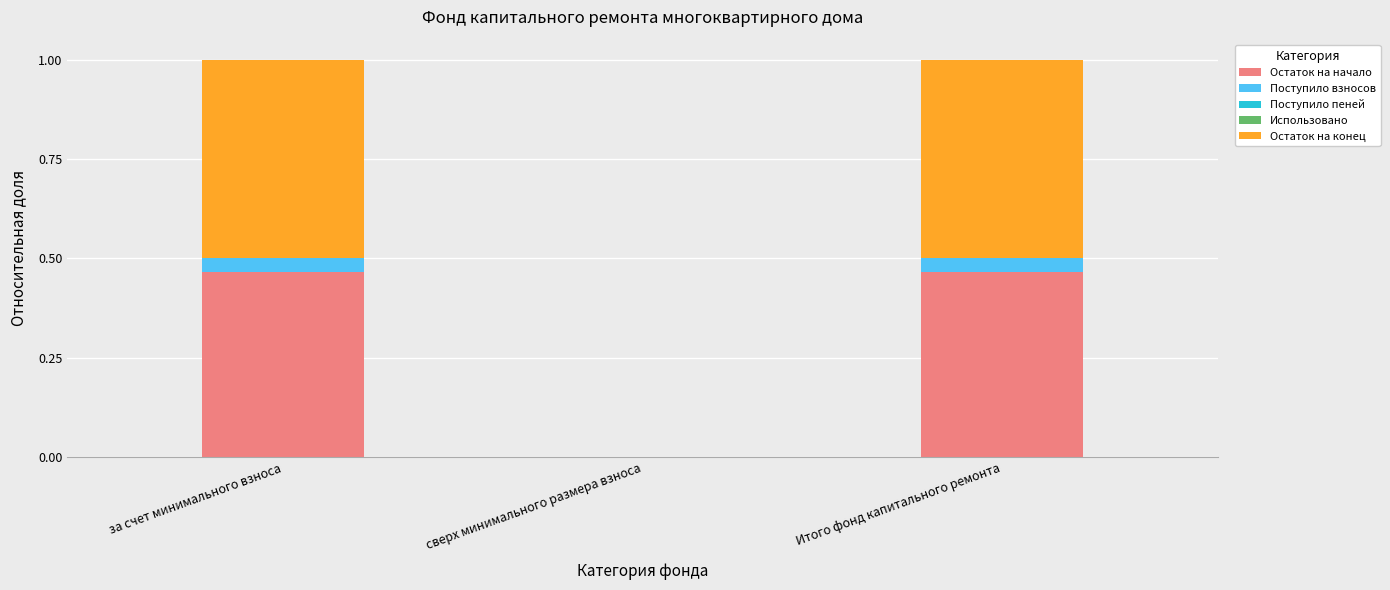

Are the bars horizontal?

No